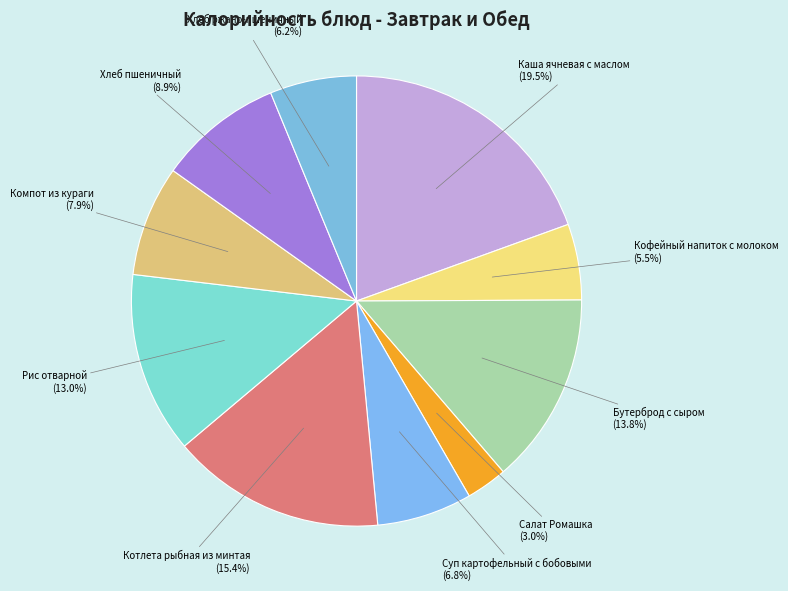

Rank the categories by value from highest to lowest.

Каша ячневая с маслом, Котлета рыбная из минтая, Бутерброд с сыром, Рис отварной, Хлеб пшеничный, Компот из кураги, Суп картофельный с бобовыми, Хлеб ржано-пшеничный, Кофейный напиток с молоком, Салат Ромашка